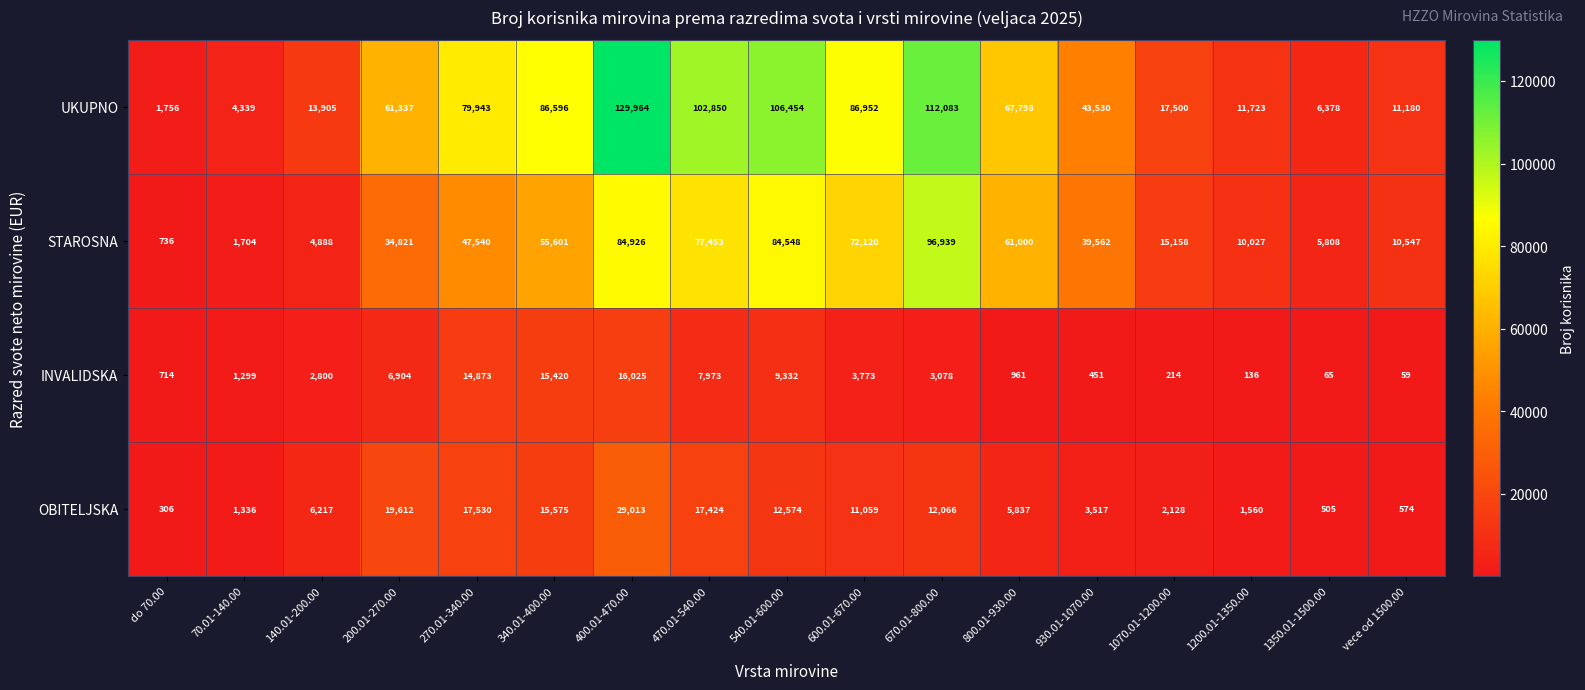

What is the difference between the maximum and minimum values in the INVALIDSKA series?

15966